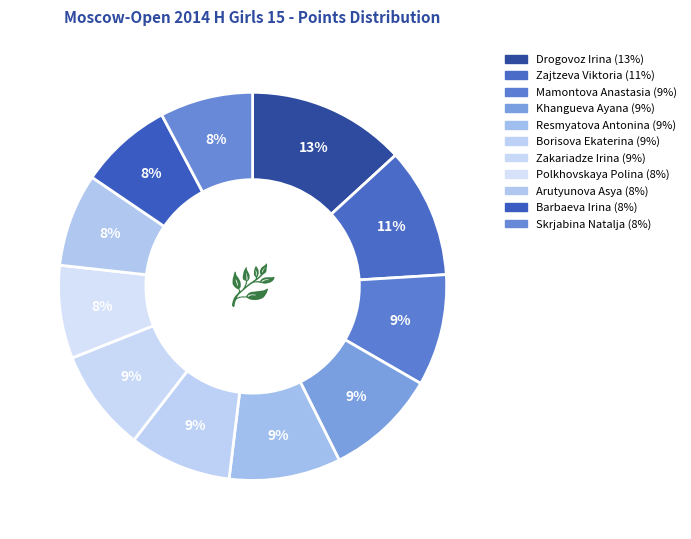

Which has a higher value, Khangueva Ayana or Zakariadze Irina?

Khangueva Ayana